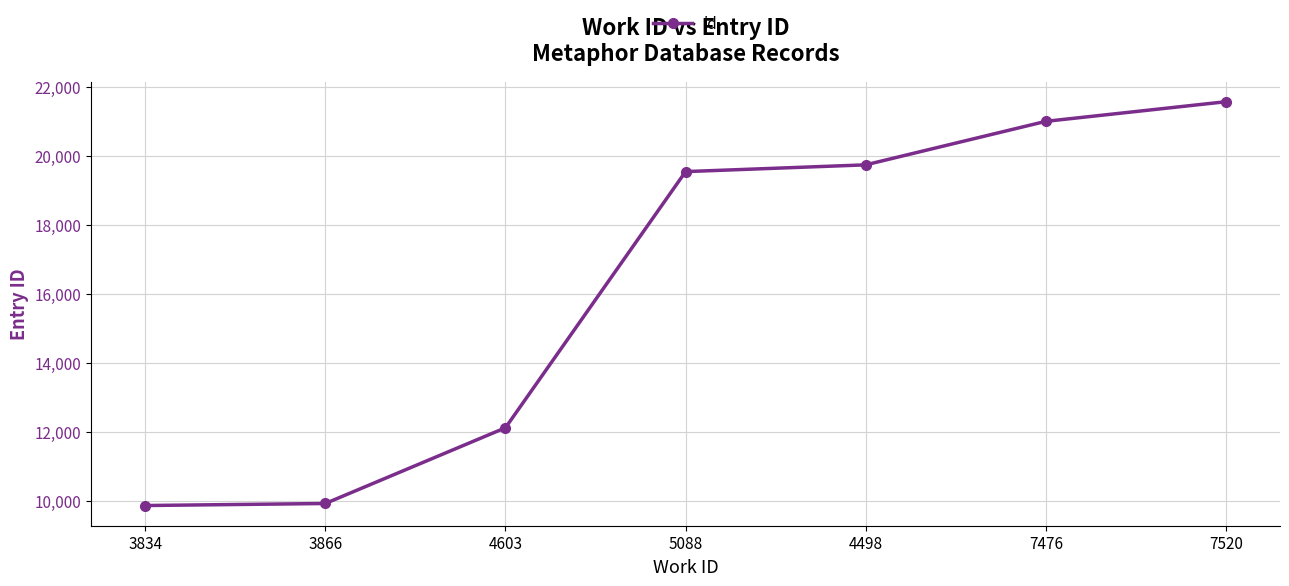

True or false: the data shows 9866 at 3834.

True